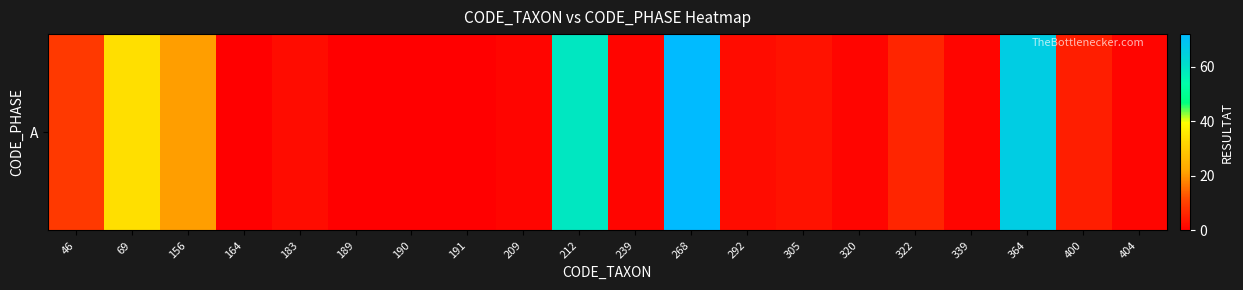

At which category does the chart reach its minimum across all series?

164